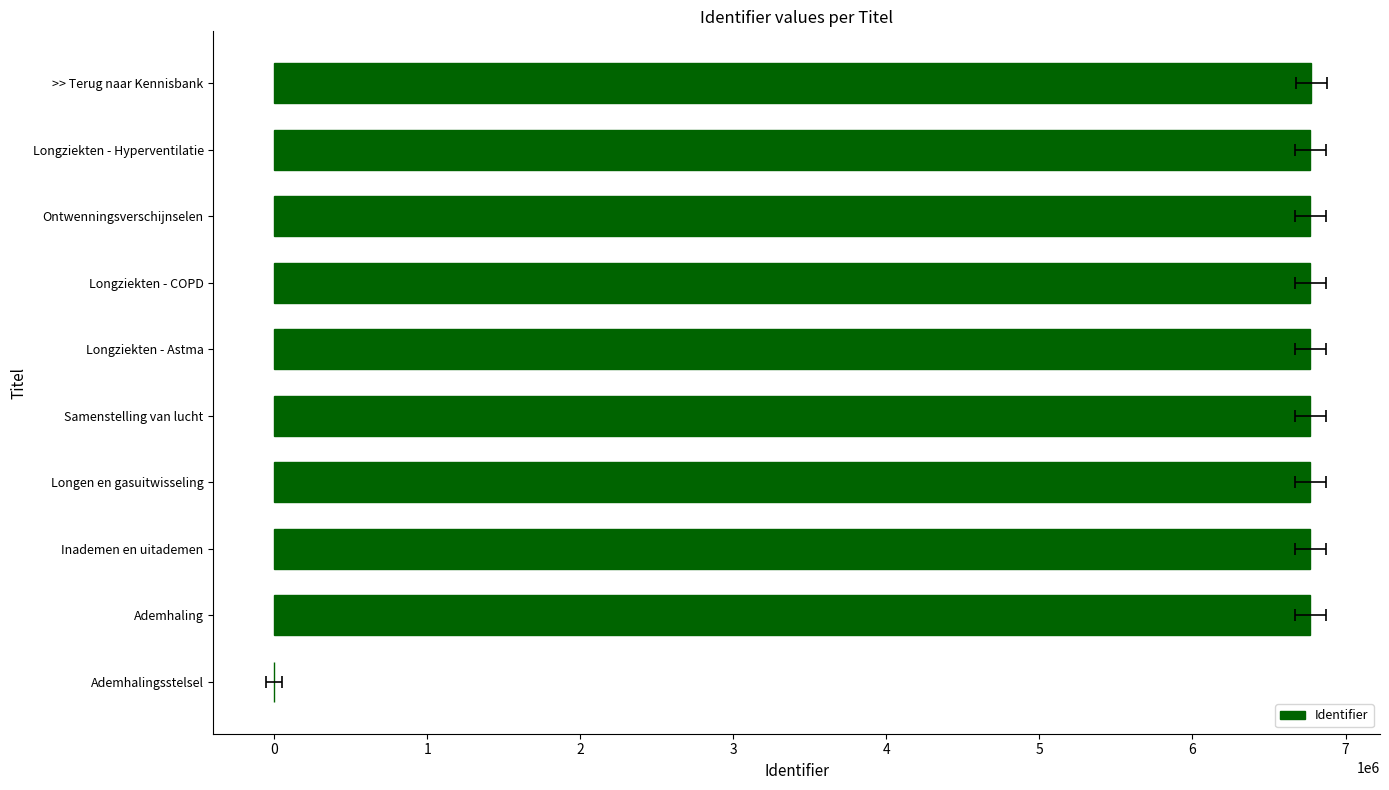

What is the sum of the values at Ademhaling and Longziekten - COPD?

13542100